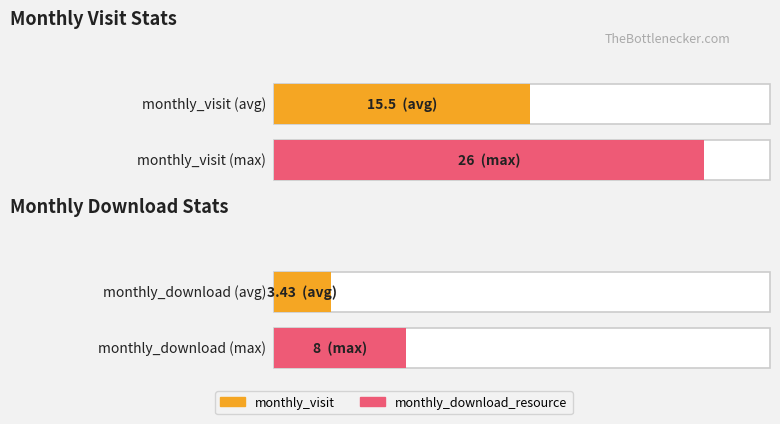

The value of monthly_visit at 2022-08 is 2. True or false?

False